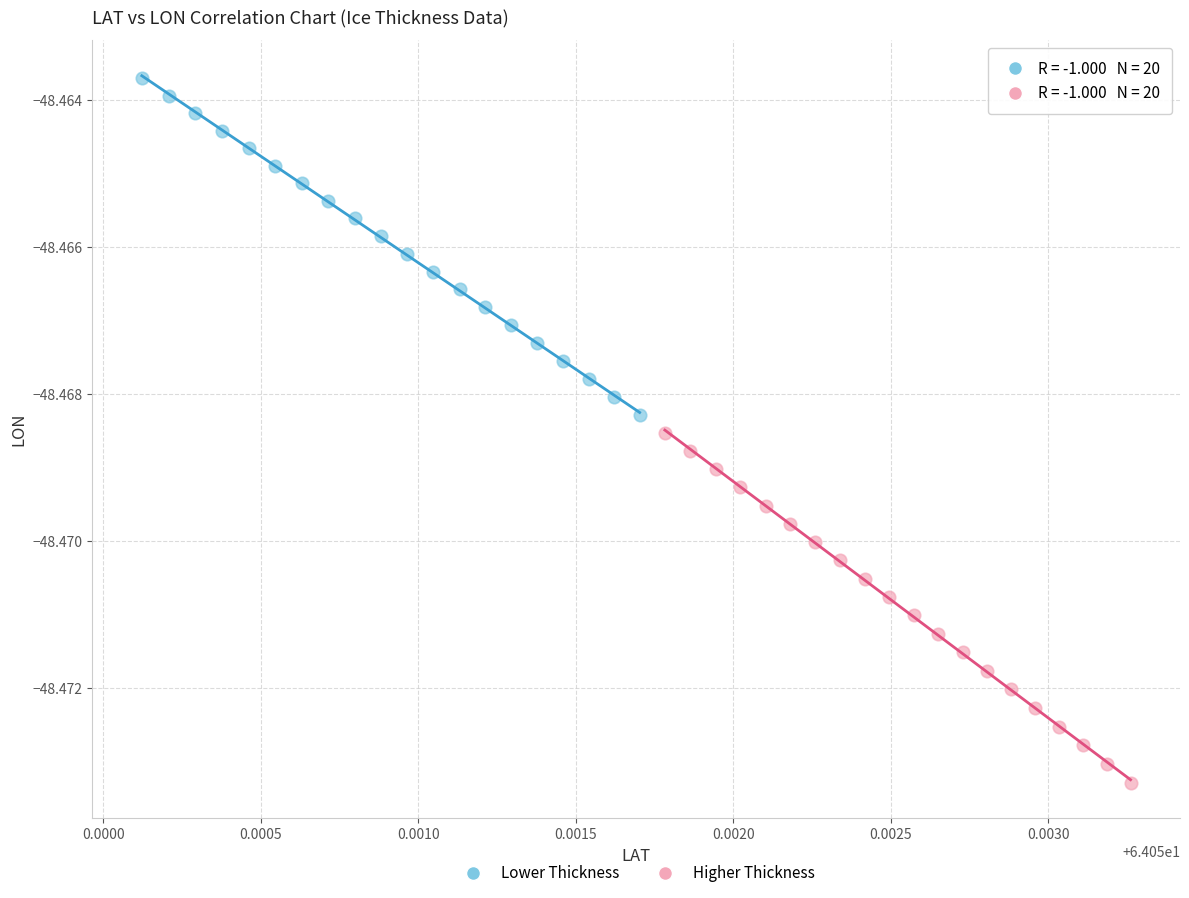

Which series has the largest Y range (max minus min)?

Higher Thickness